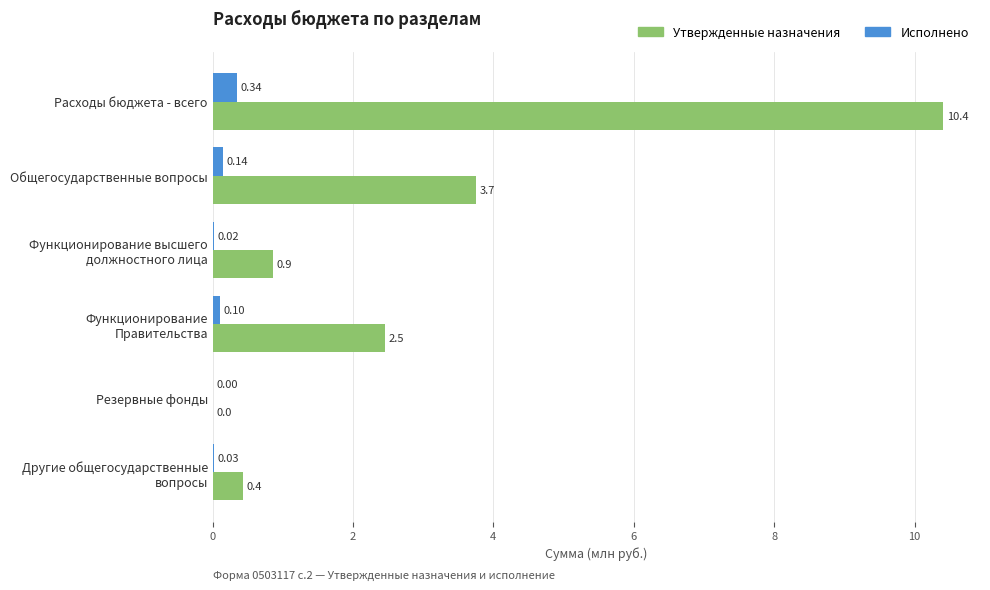

How many values in the Исполнено series exceed 0?

5